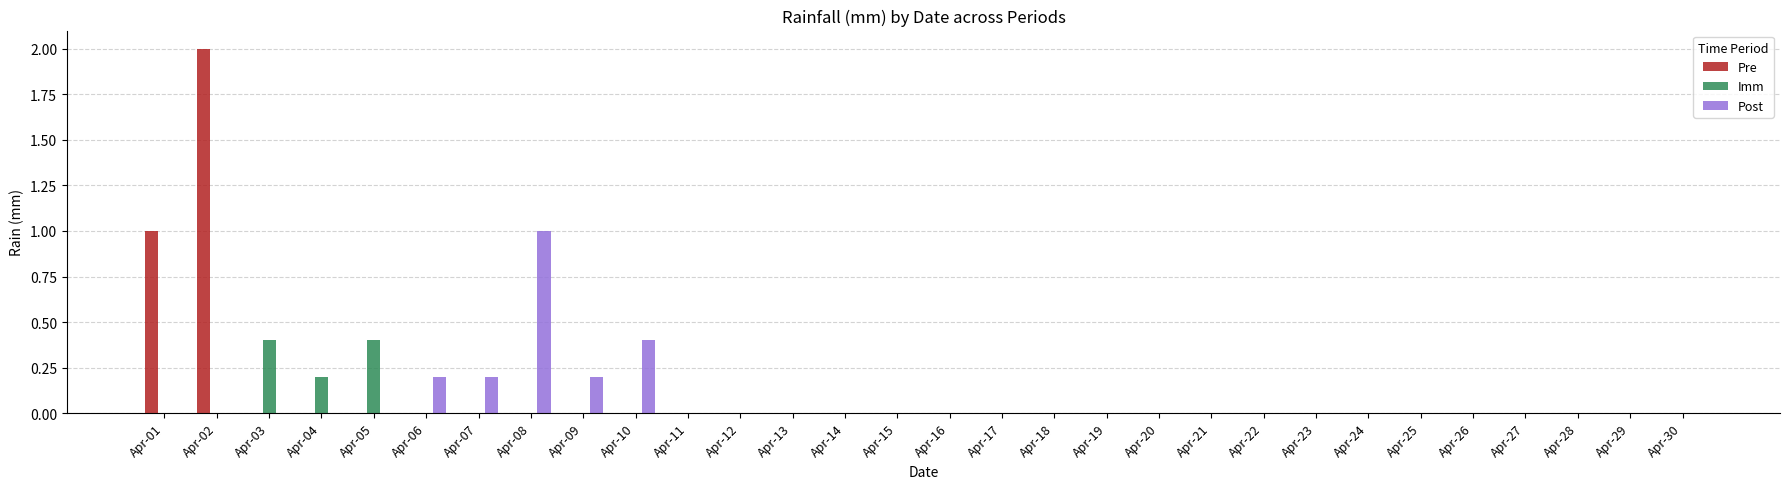

Reading left to right, list all the values displayed in this chart.

Pre: Apr-01=1.0	Apr-02=2.0	Apr-03=0.0	Apr-04=0.0	Apr-05=0.0	Apr-06=0.0	Apr-07=0.0	Apr-08=0.0	Apr-09=0.0	Apr-10=0.0	Apr-11=0.0	Apr-12=0.0	Apr-13=0.0	Apr-14=0.0	Apr-15=0.0	Apr-16=0.0	Apr-17=0.0	Apr-18=0.0	Apr-19=0.0	Apr-20=0.0	Apr-21=0.0	Apr-22=0.0	Apr-23=0.0	Apr-24=0.0	Apr-25=0.0	Apr-26=0.0	Apr-27=0.0	Apr-28=0.0	Apr-29=0.0	Apr-30=0.0
Imm: Apr-01=0.0	Apr-02=0.0	Apr-03=0.4	Apr-04=0.2	Apr-05=0.4	Apr-06=0.0	Apr-07=0.0	Apr-08=0.0	Apr-09=0.0	Apr-10=0.0	Apr-11=0.0	Apr-12=0.0	Apr-13=0.0	Apr-14=0.0	Apr-15=0.0	Apr-16=0.0	Apr-17=0.0	Apr-18=0.0	Apr-19=0.0	Apr-20=0.0	Apr-21=0.0	Apr-22=0.0	Apr-23=0.0	Apr-24=0.0	Apr-25=0.0	Apr-26=0.0	Apr-27=0.0	Apr-28=0.0	Apr-29=0.0	Apr-30=0.0
Post: Apr-01=0.0	Apr-02=0.0	Apr-03=0.0	Apr-04=0.0	Apr-05=0.0	Apr-06=0.2	Apr-07=0.2	Apr-08=1.0	Apr-09=0.2	Apr-10=0.4	Apr-11=0.0	Apr-12=0.0	Apr-13=0.0	Apr-14=0.0	Apr-15=0.0	Apr-16=0.0	Apr-17=0.0	Apr-18=0.0	Apr-19=0.0	Apr-20=0.0	Apr-21=0.0	Apr-22=0.0	Apr-23=0.0	Apr-24=0.0	Apr-25=0.0	Apr-26=0.0	Apr-27=0.0	Apr-28=0.0	Apr-29=0.0	Apr-30=0.0